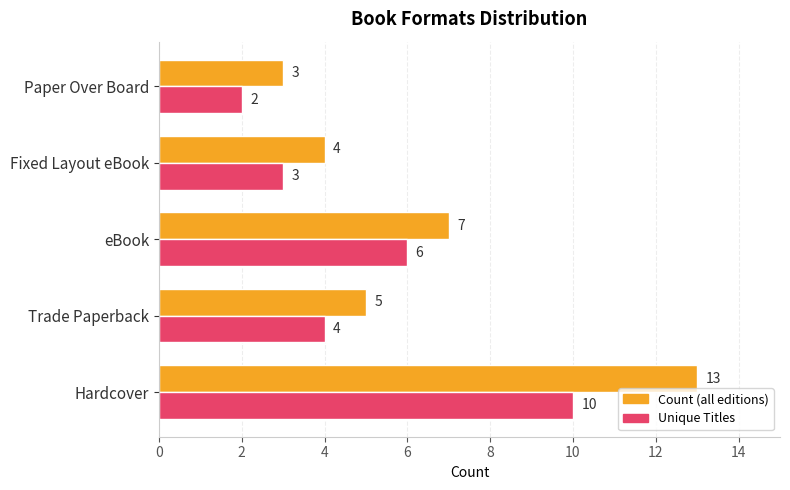

What is the difference between the highest and lowest values at Hardcover?

3